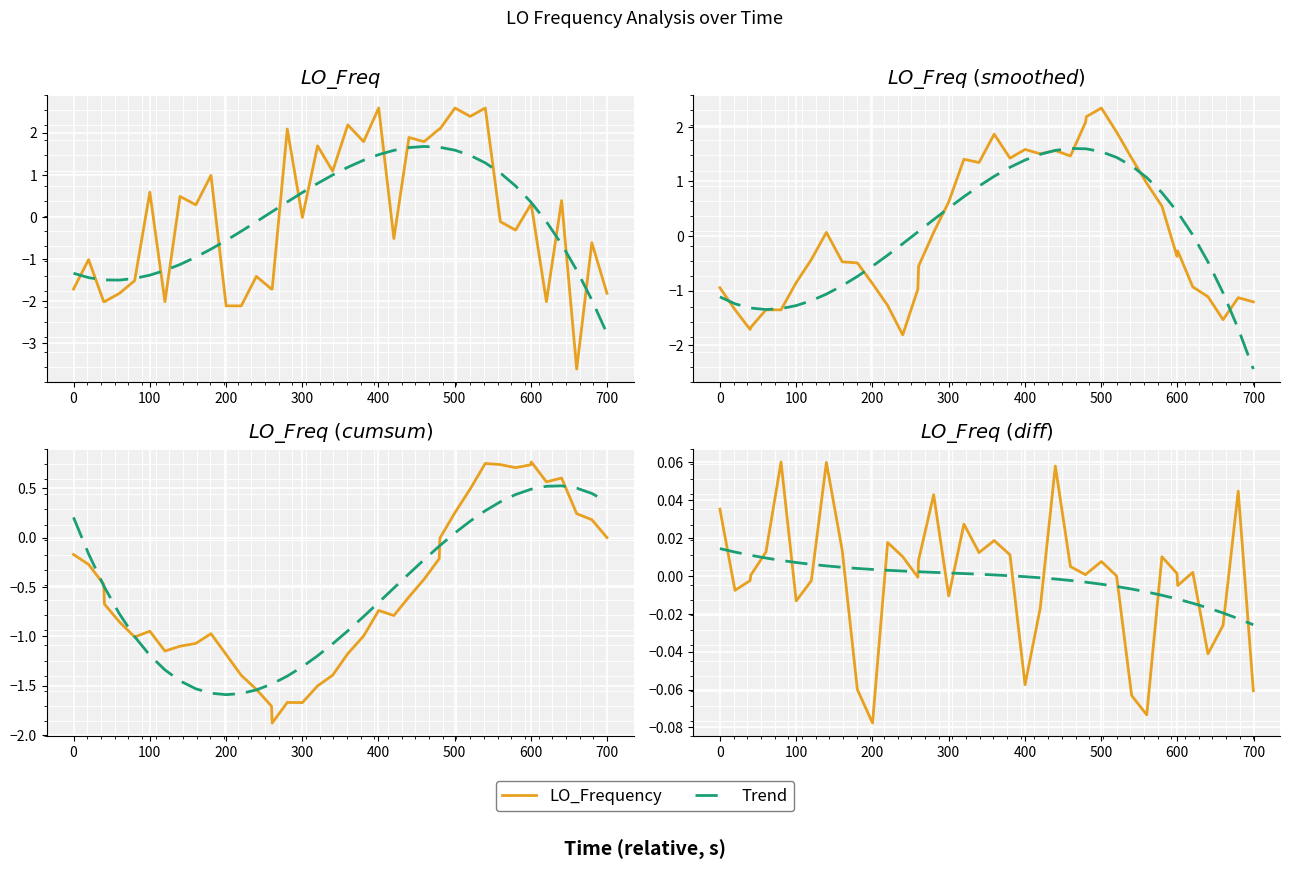

Does the chart display data point markers on the line(s)?

No